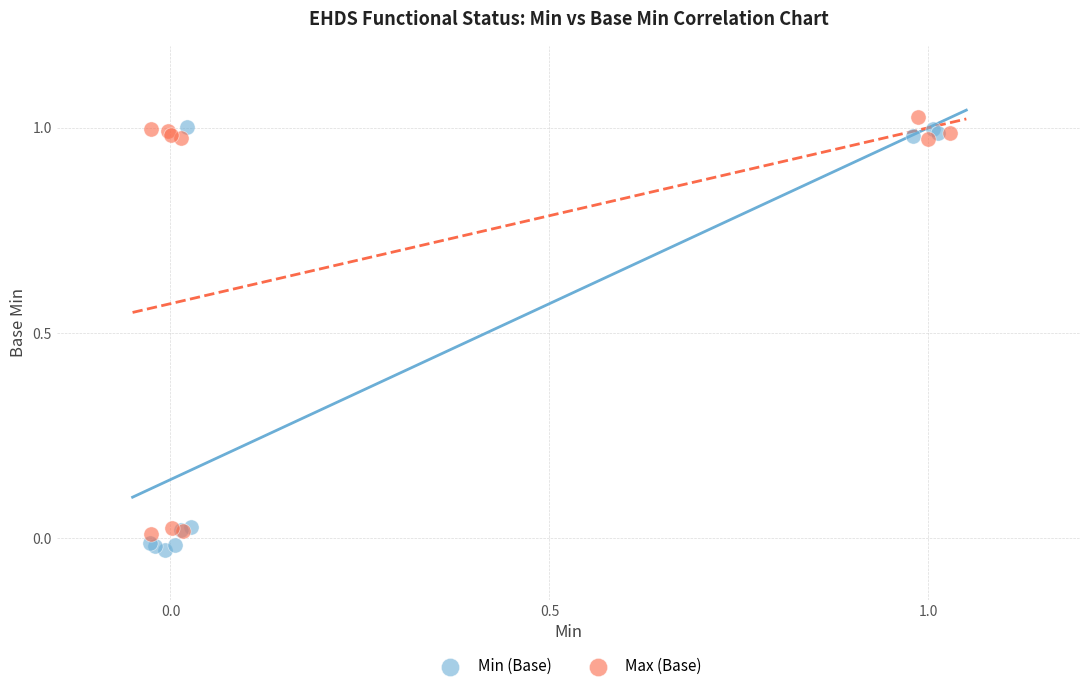

Which series has the widest spread of Y values?

Min (Base)